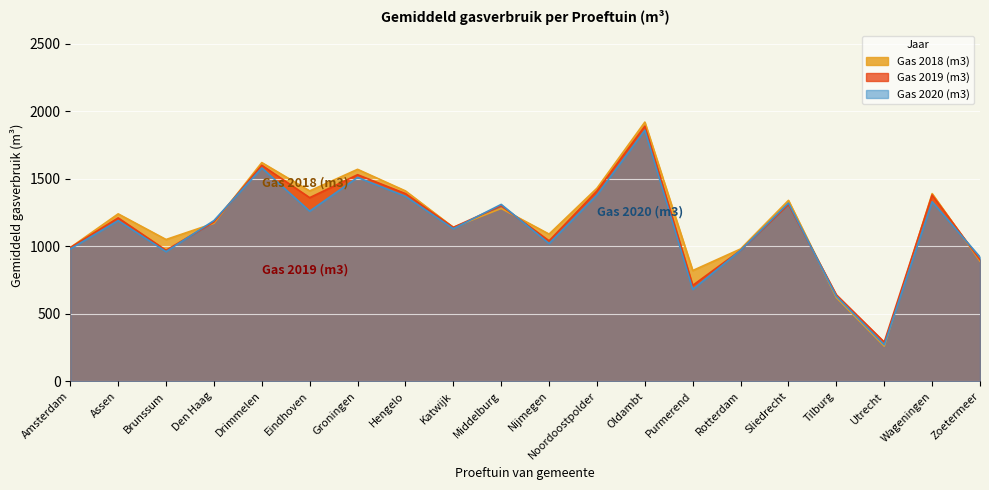

Is the value of Gas 2019 (m3) at Wageningen greater than the value of Gas 2018 (m3) at Amsterdam?

Yes